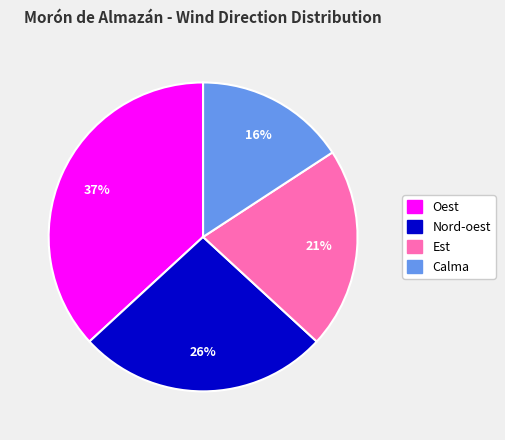

Does Oest represent more than half of the total?

No